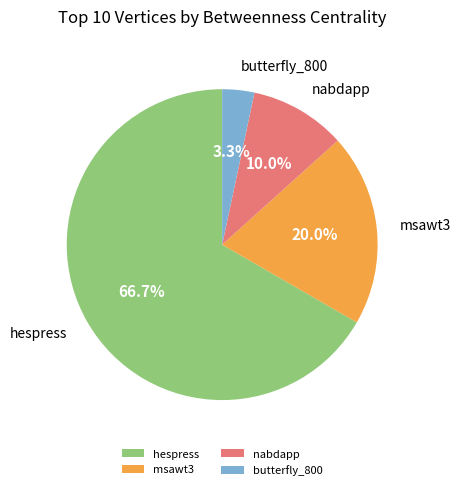

Count the number of slices in the pie.

4